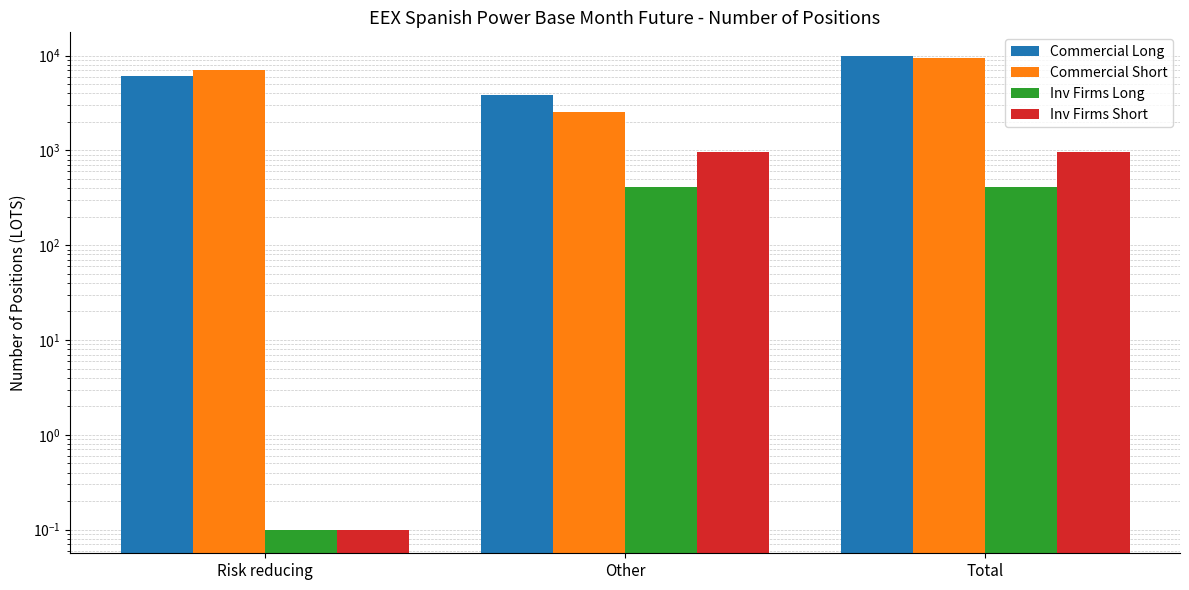

At which category is the sum across all series the highest?

Total